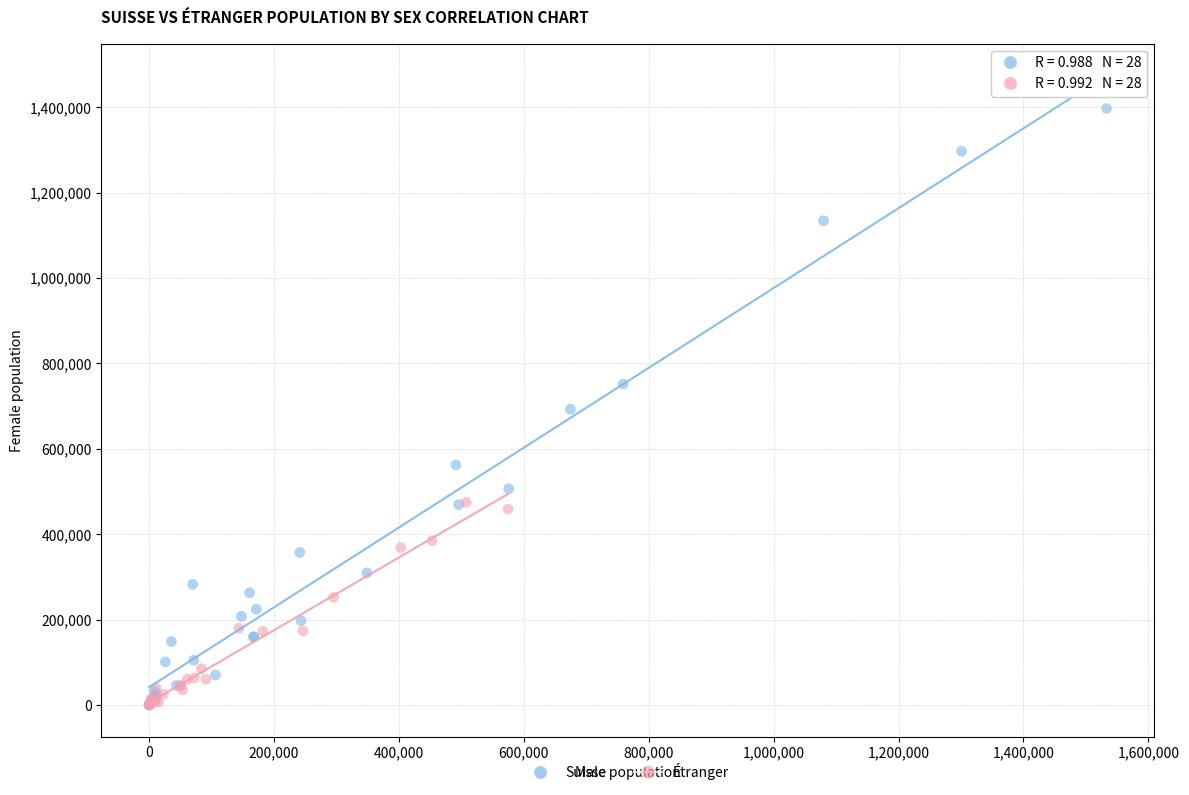

What are all the series names shown in the legend?

Suisse, Étranger